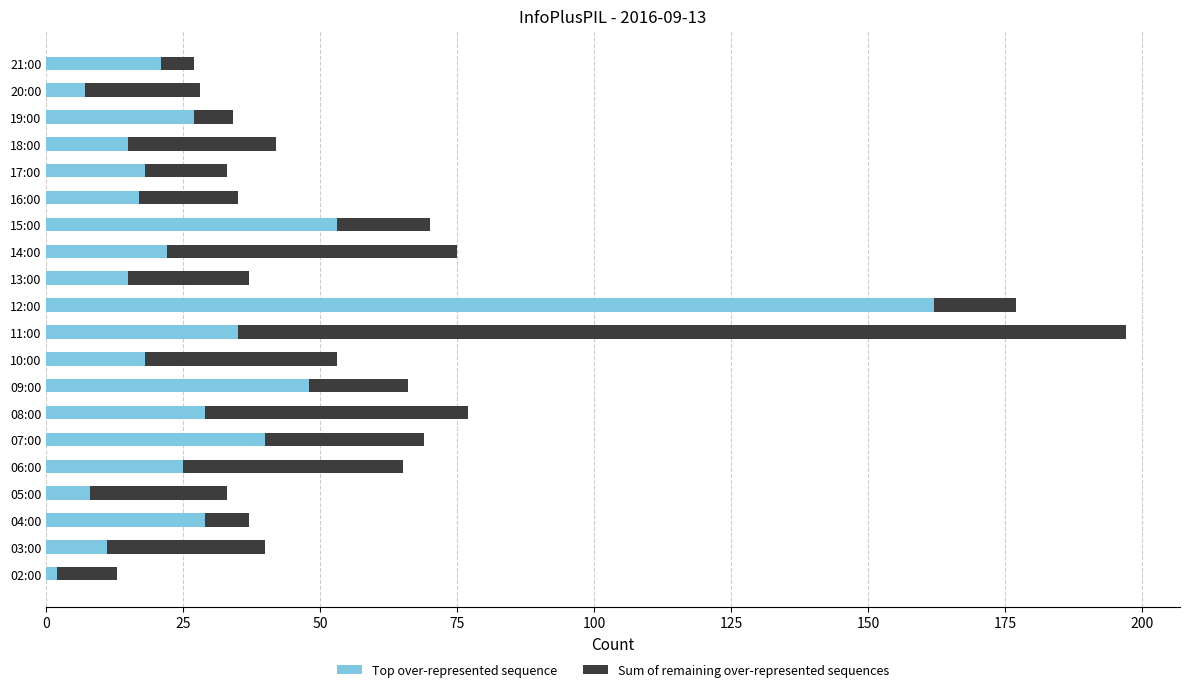

At which label is Top over-represented sequence closest to 82?

15:00